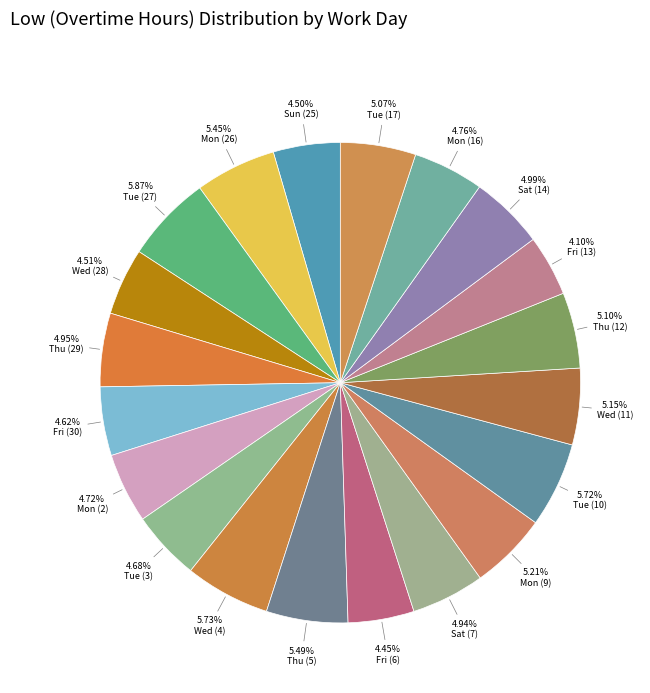

Do Sun (25) and Wed (28) together represent more than half of the pie?

No